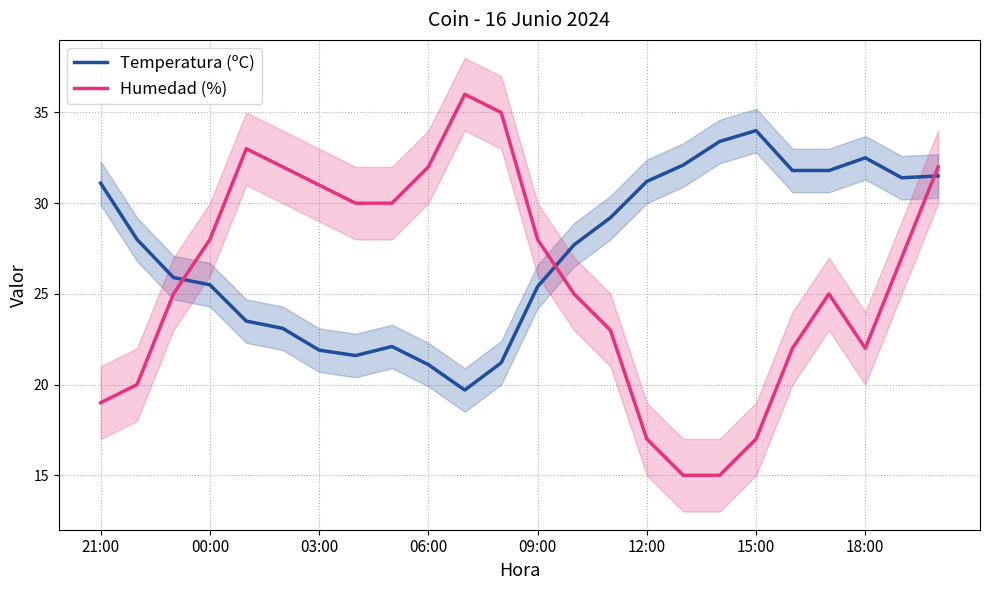

What is the spread (max minus min) of values at 16?

17.1